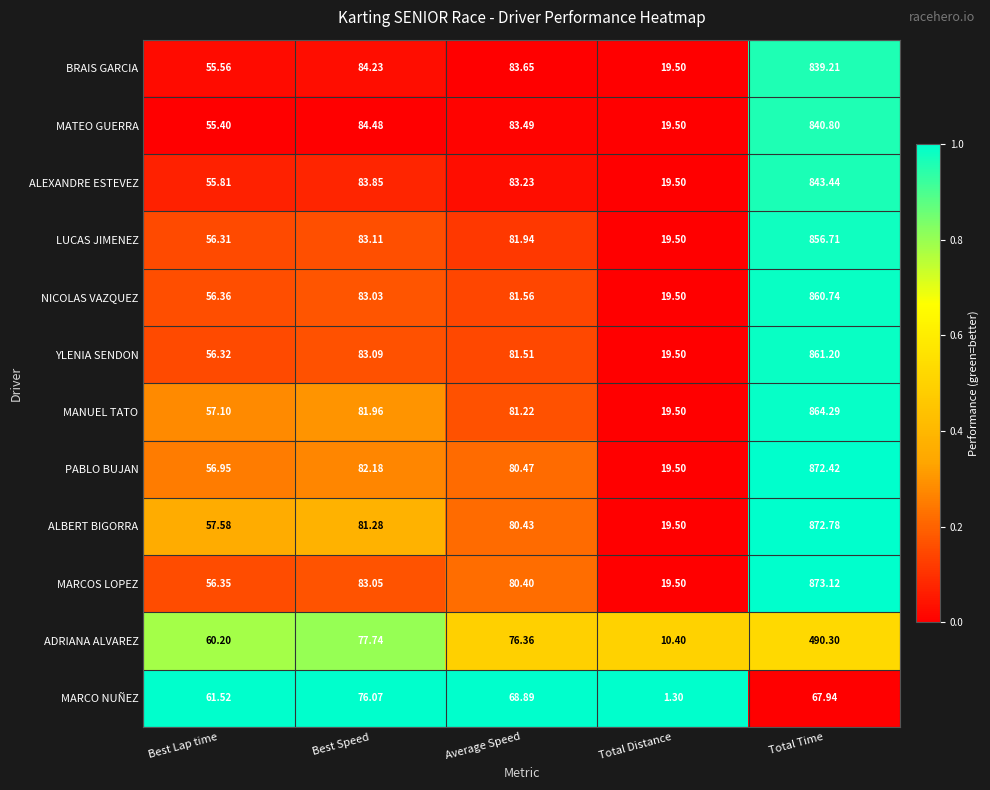

At which label does MARCOS LOPEZ reach its peak?

Total Time